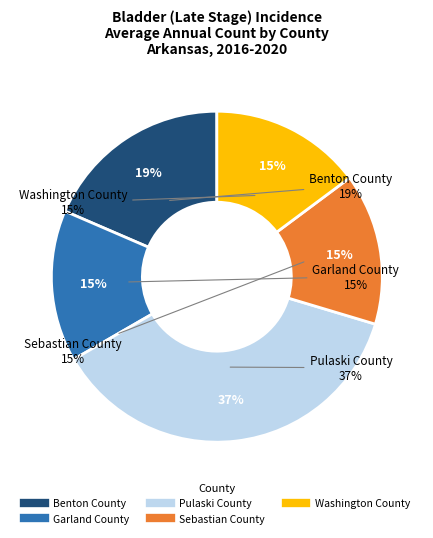

Rank the categories by value from highest to lowest.

Pulaski County, Benton County, Garland County, Sebastian County, Washington County